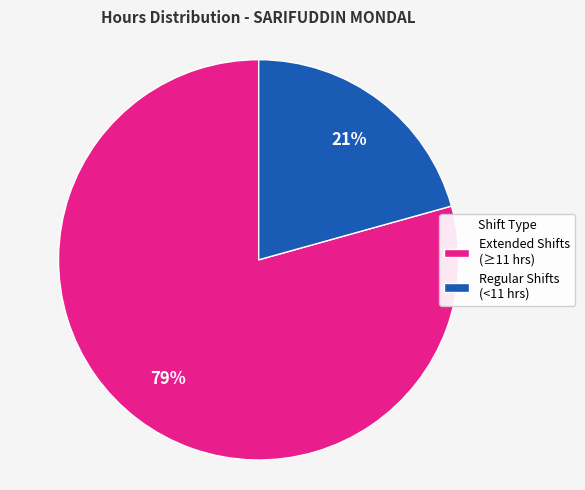

Is it true that Extended Shifts (≥11 hrs) is 86% of the pie?

False